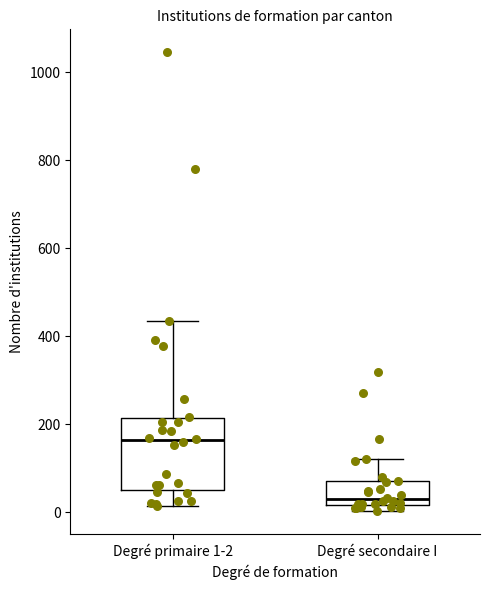

Reading left to right, read every box against the y-axis: the position of its median line, the range the box covers, and the ends of its whiskers. The values are not printed on the chart, so give them approximately, as read against the axis.

Degré primaire 1-2: median 160, box 60 to 220, whiskers 20 to 440
Degré secondaire I: median 40, box 20 to 80, whiskers 0 to 120